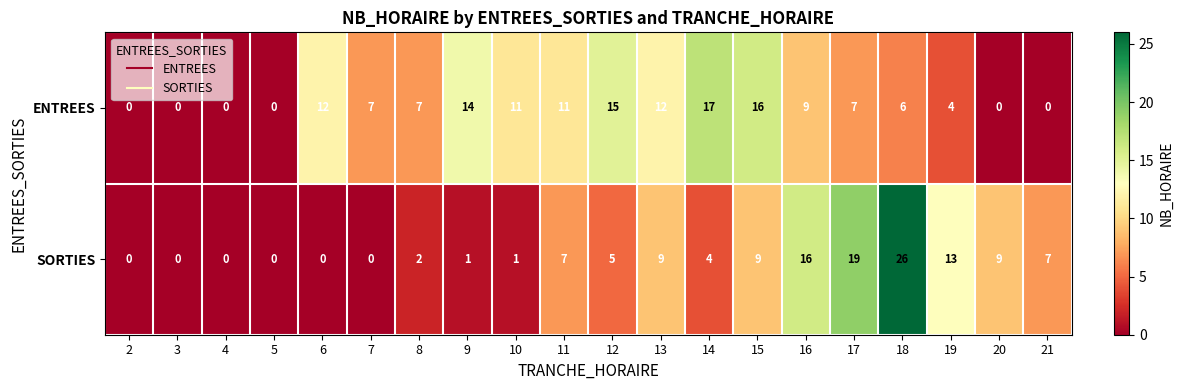

What is the greatest value displayed?

26